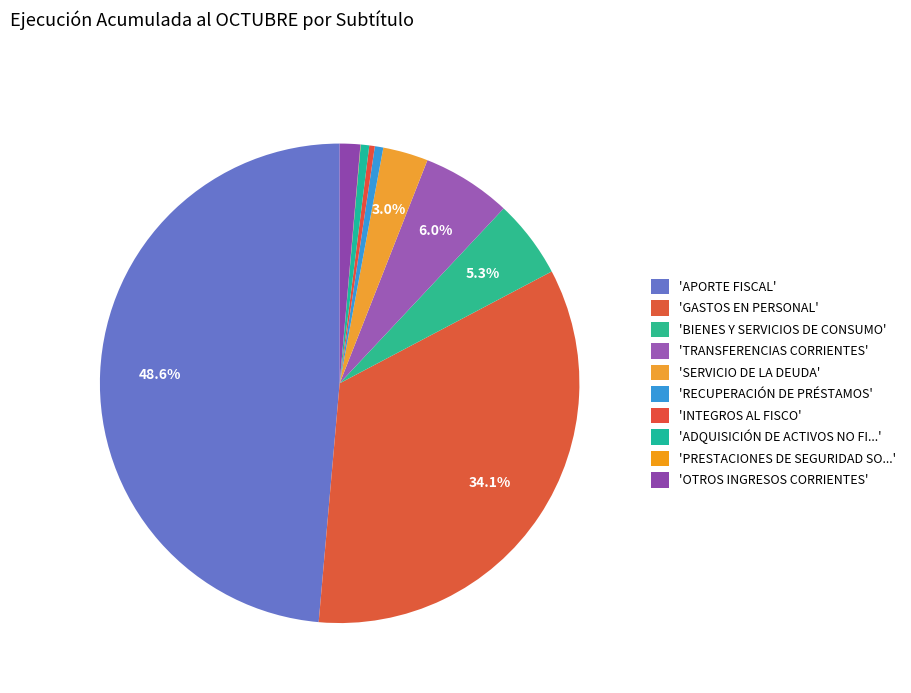

How many slices are in this pie chart?

10